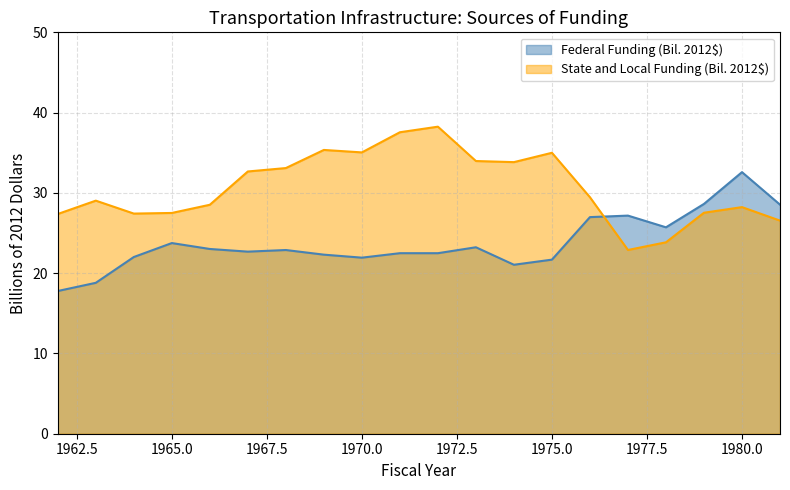

Reading right to left, what are all the values shown in this chart?

Federal Funding (Bil. 2012$): 1981=28.5	1980=32.6	1979=28.6	1978=25.7	1977=27.2	1976=27.0	1975=21.7	1974=21.0	1973=23.2	1972=22.5	1971=22.5	1970=21.9	1969=22.3	1968=22.9	1967=22.7	1966=23.0	1965=23.8	1964=22.0	1963=18.8	1962=17.8
State and Local Funding (Bil. 2012$): 1981=26.5	1980=28.2	1979=27.5	1978=23.8	1977=22.9	1976=29.5	1975=35.0	1974=33.8	1973=34.0	1972=38.2	1971=37.6	1970=35.0	1969=35.4	1968=33.1	1967=32.7	1966=28.5	1965=27.5	1964=27.4	1963=29.0	1962=27.4